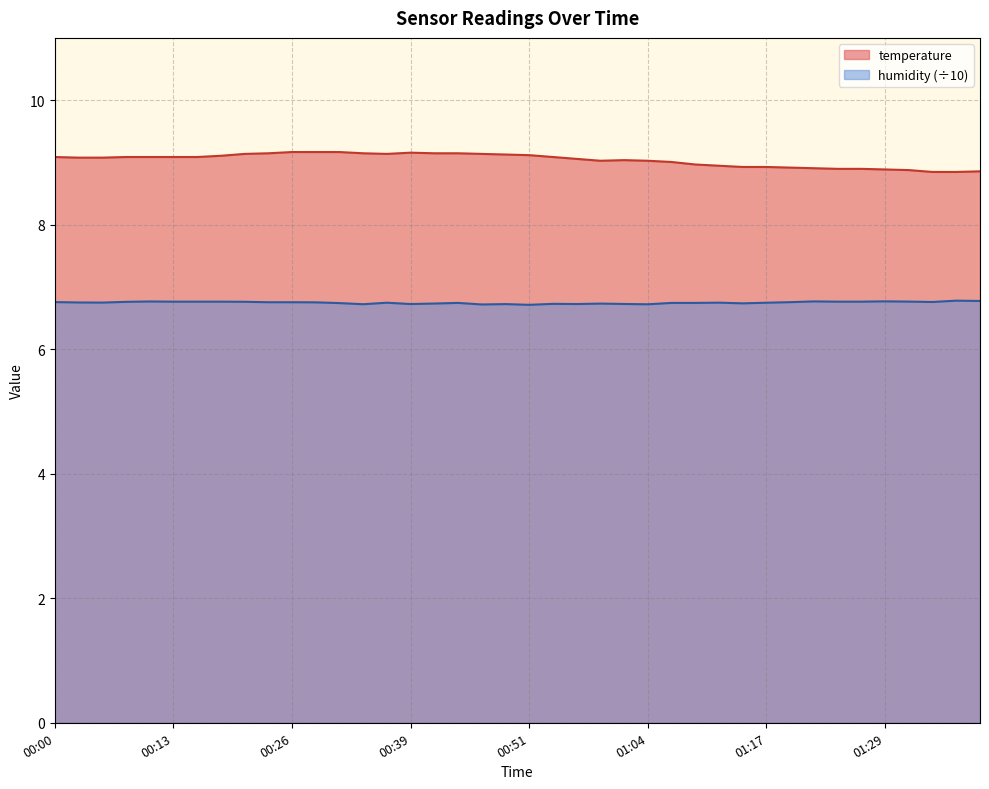

List the series in order of their overall mean, lowest first.

humidity (÷10), temperature